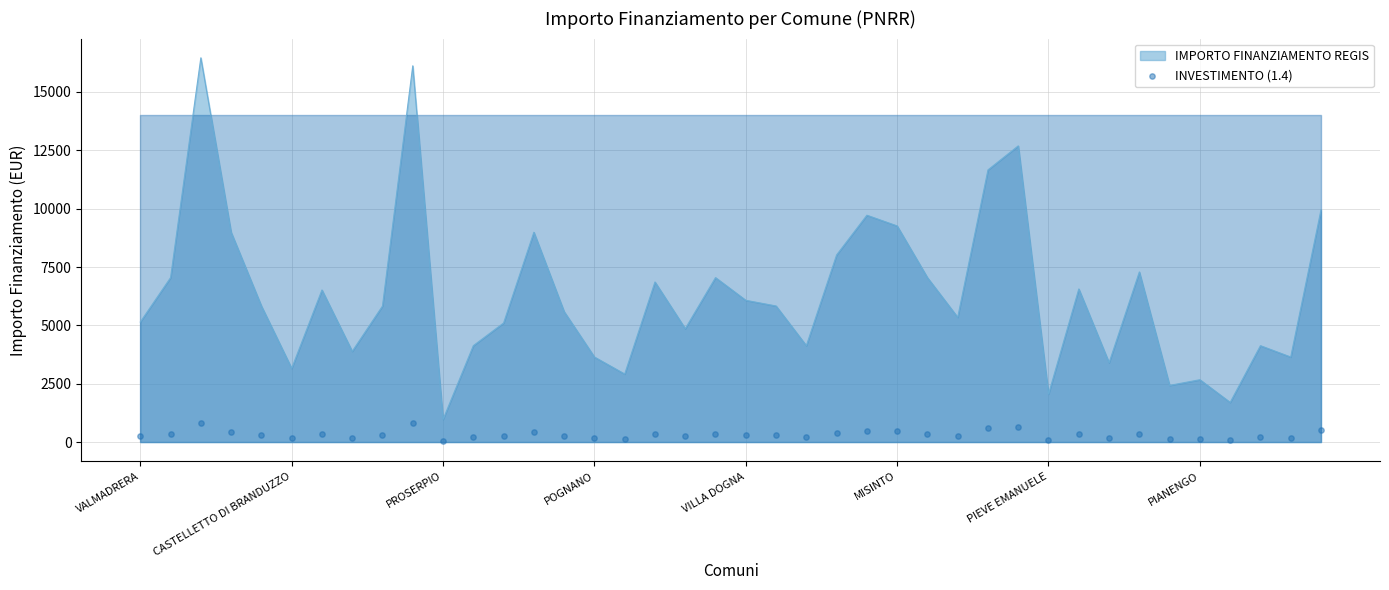

At which label does IMPORTO FINANZIAMENTO REGIS reach its minimum?

PROSERPIO